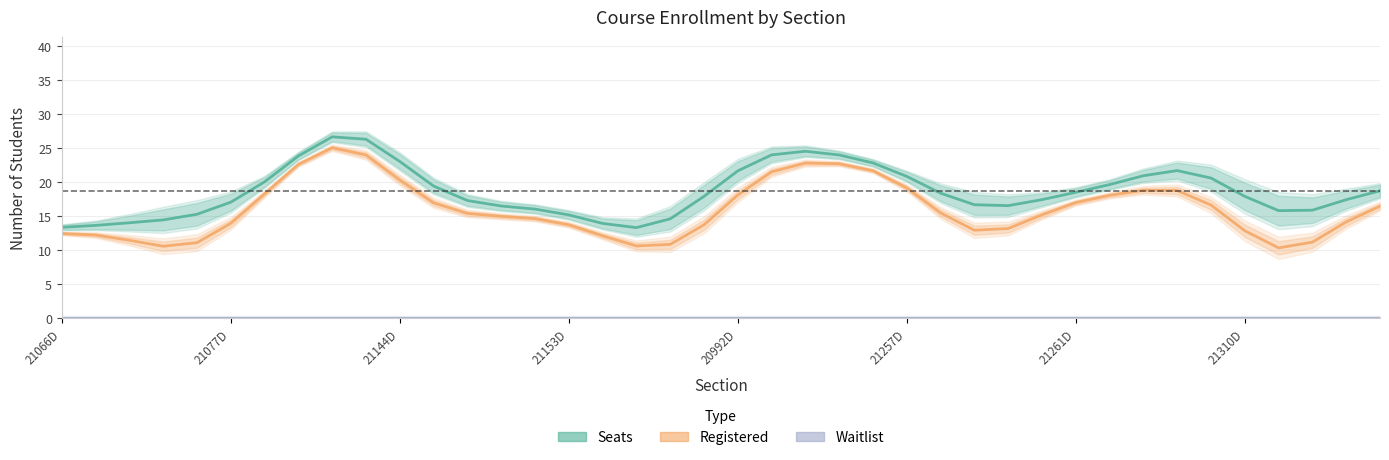

Which series has the largest total across all categories?

Seats